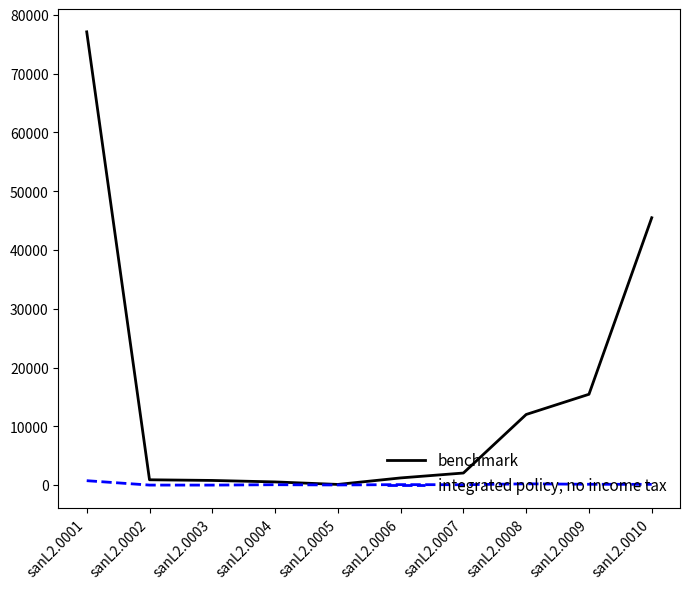

List the series in order of their peak value, highest first.

benchmark, integrated policy, no income tax